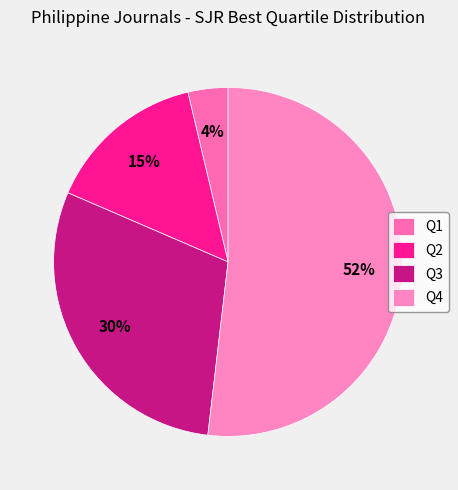

What is the total percentage of Q2 and Q4?

66.7%